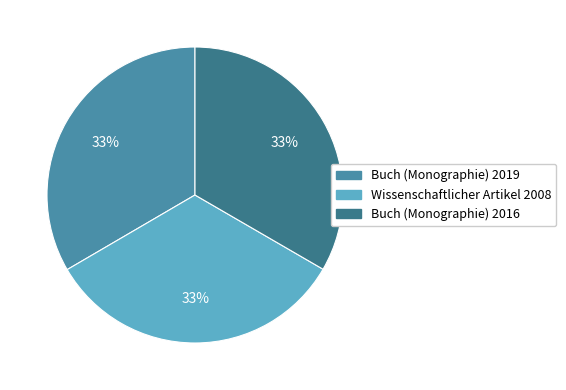

How many segments does this pie chart have?

3